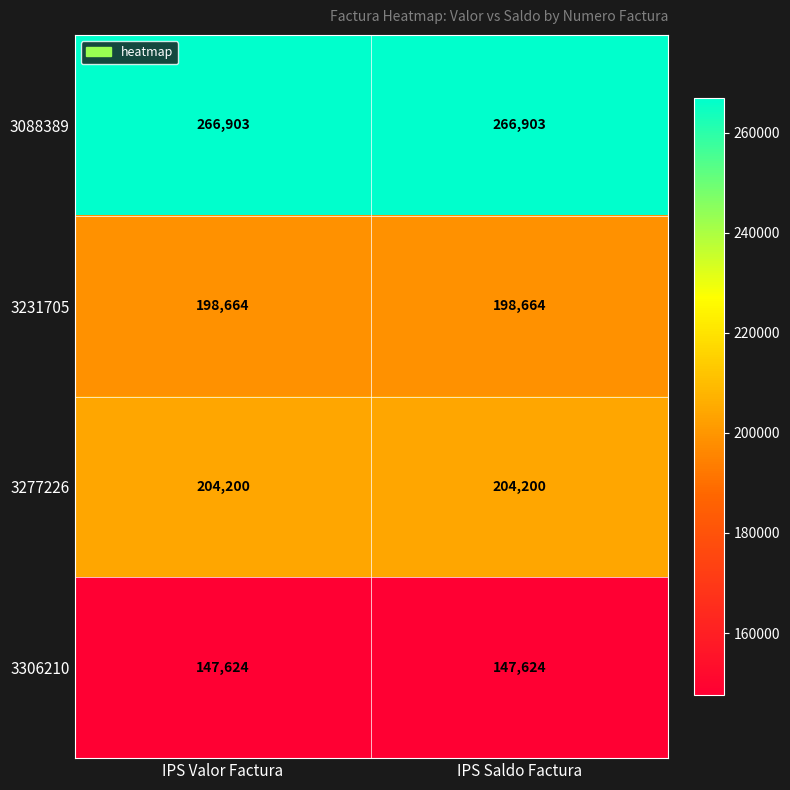

What is the smallest value displayed?

147624